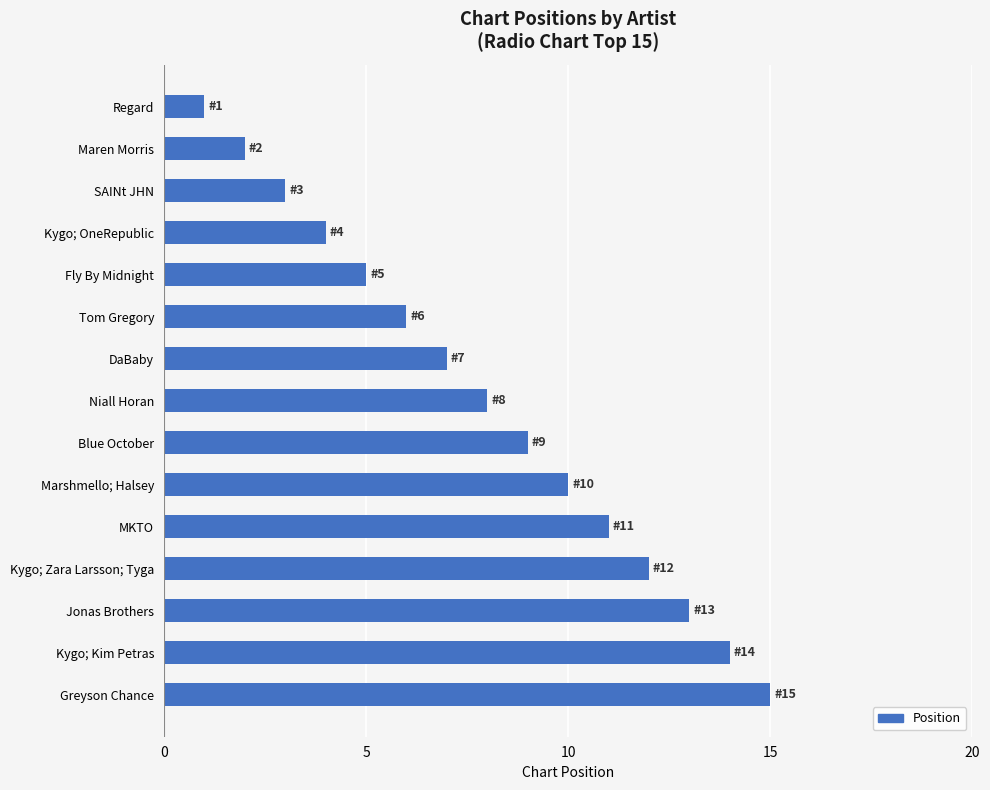

Approximately how many times larger is the value at MKTO compared to Kygo; Zara Larsson; Tyga?

0.9